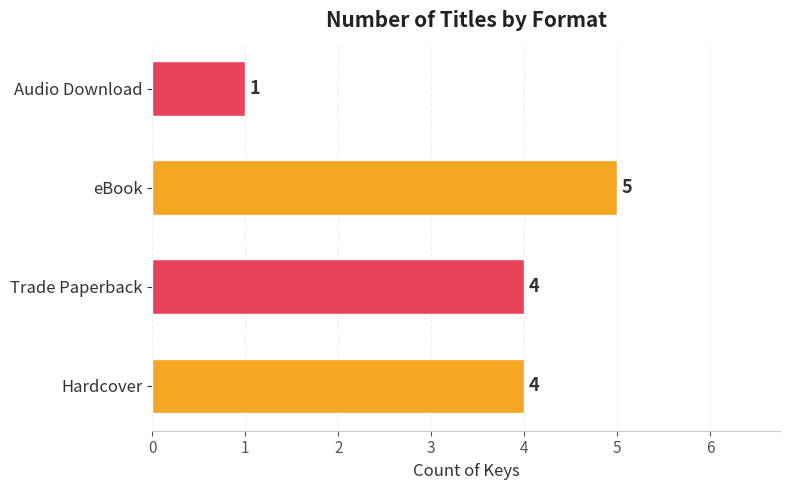

Count the values in the range 4 to 5.

3